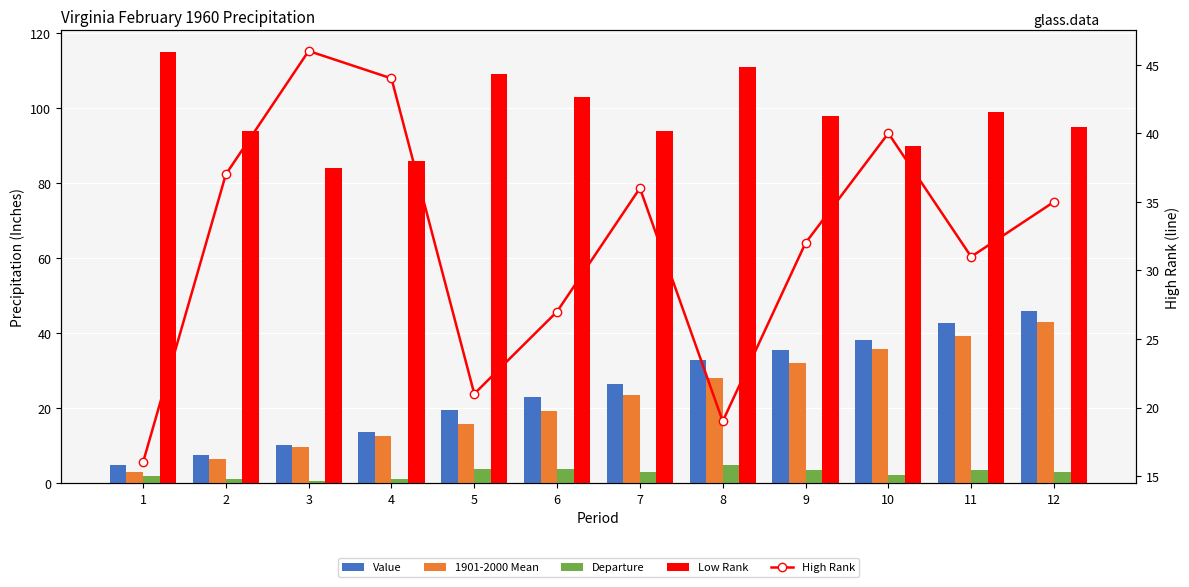

Reading left to right, what are all the values shown in this chart?

Value: 4.9	7.3	10.2	13.5	19.4	22.9	26.4	32.7	35.4	38.0	42.7	45.8
1901-2000 Mean: 3.0	6.4	9.6	12.5	15.6	19.1	23.5	28.0	31.9	35.8	39.1	42.9
Departure: 1.9	1.0	0.6	1.0	3.8	3.7	2.9	4.7	3.4	2.2	3.5	2.9
Low Rank: 115.0	94.0	84.0	86.0	109.0	103.0	94.0	111.0	98.0	90.0	99.0	95.0
High Rank: 16.0	37.0	46.0	44.0	21.0	27.0	36.0	19.0	32.0	40.0	31.0	35.0